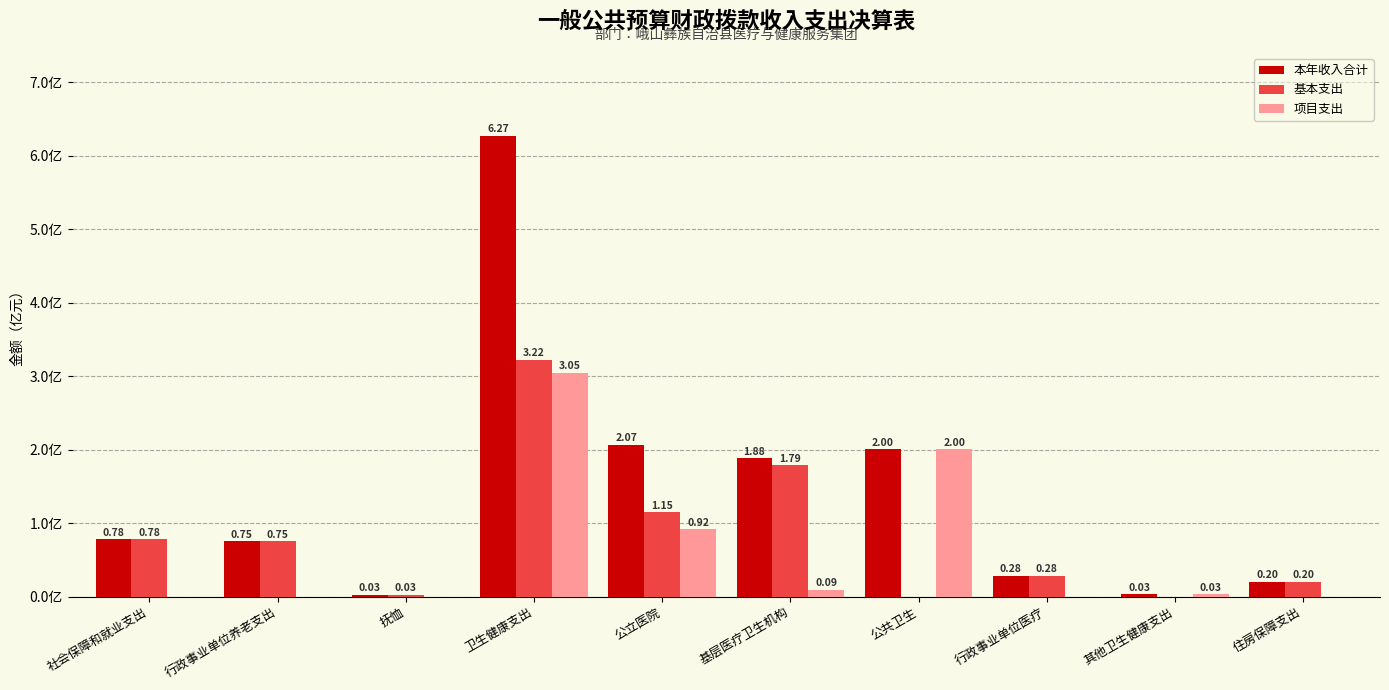

Between 社会保障和就业支出 and 公共卫生, which series saw the biggest shift?

项目支出